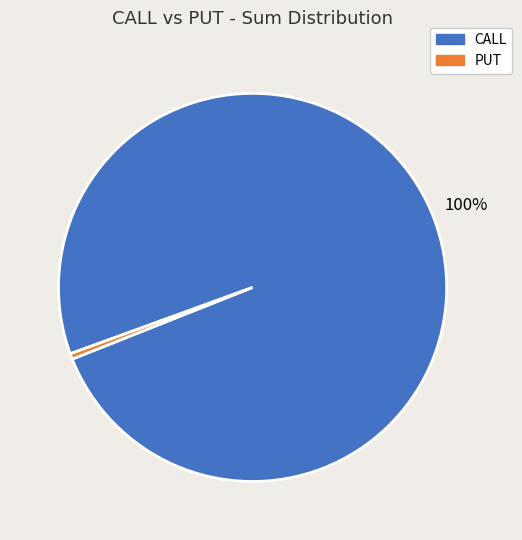

Does any single category account for the majority?

Yes